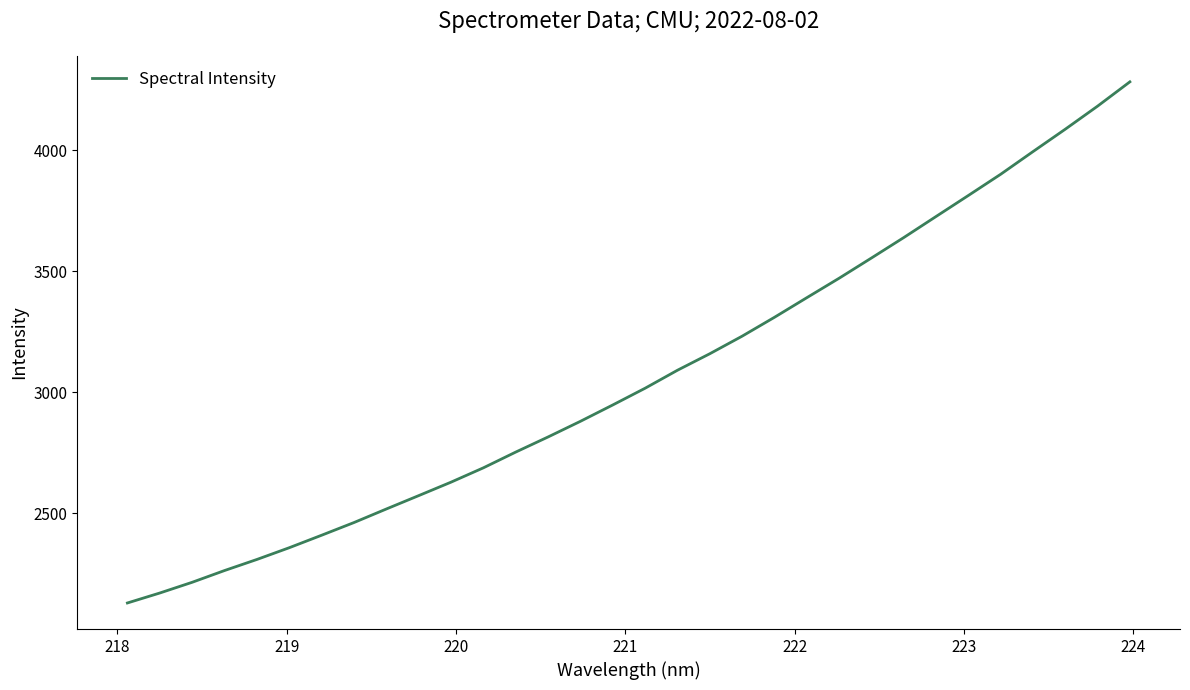

What is the difference between the maximum and minimum values?

2151.8